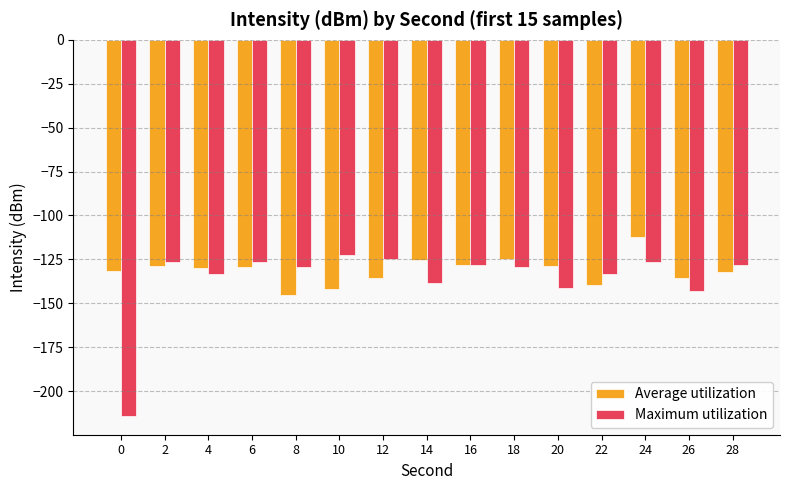

At which label does Maximum utilization first exceed -129?

2